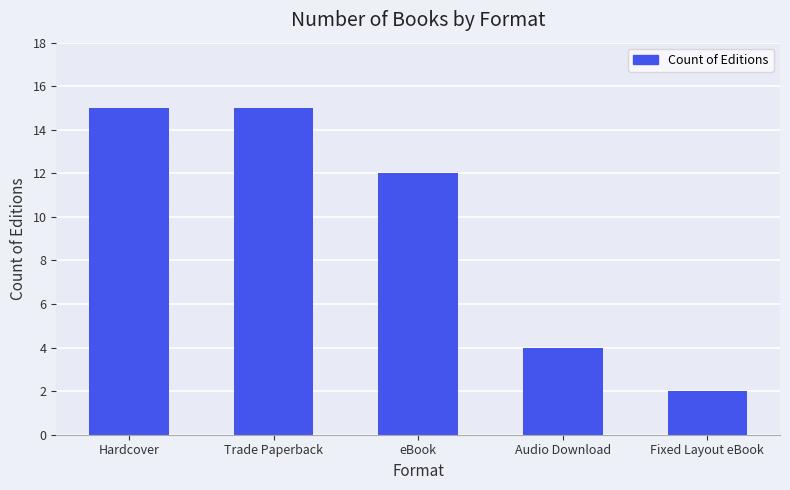

How many bars are there in total?

5